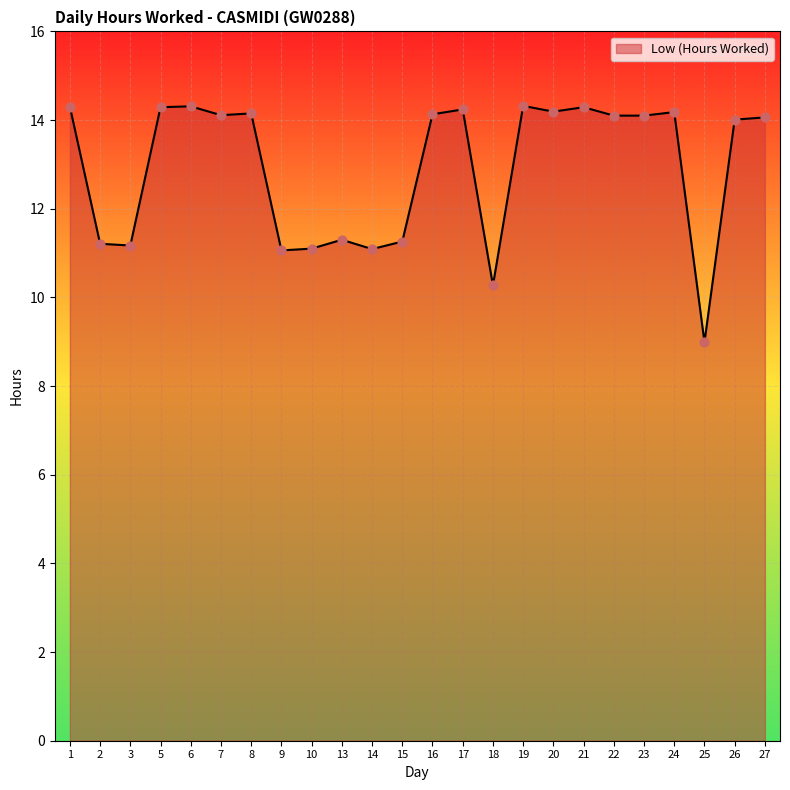

Approximately how many times larger is the value at 16 compared to 19?

1.0